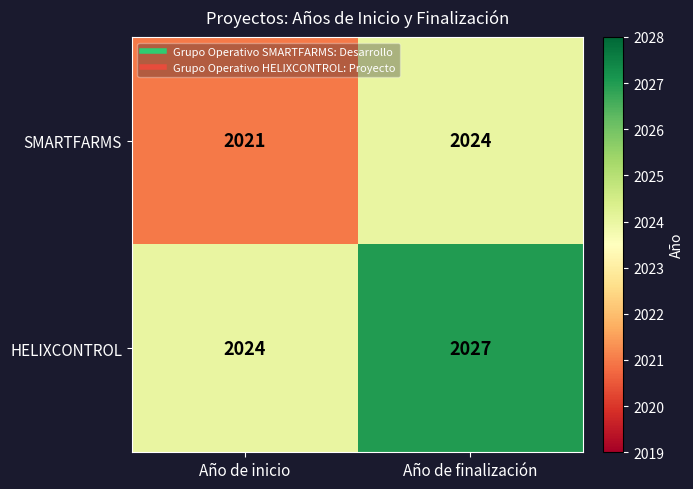

Is the value of SMARTFARMS at Año de finalización greater than the value of HELIXCONTROL at Año de finalización?

No